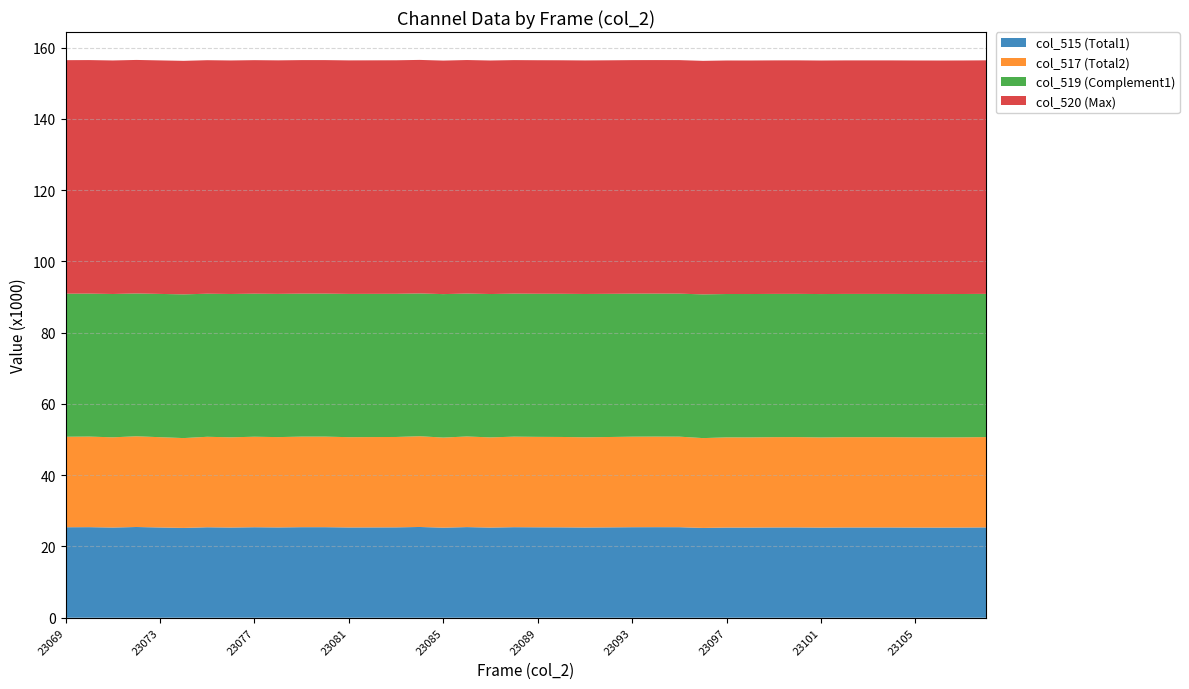

Reading left to right, transcribe all the data shown in this chart.

col_515 (Total1): 23069=25395	23070=25418	23071=25314	23072=25459	23073=25332	23074=25207	23075=25388	23076=25314	23077=25397	23078=25344	23079=25412	23080=25412	23081=25335	23082=25349	23083=25363	23084=25466	23085=25279	23086=25432	23087=25303	23088=25409	23089=25378	23090=25364	23091=25319	23092=25357	23093=25404	23094=25416	23095=25407	23096=25204	23097=25306	23098=25302	23099=25336	23100=25344	23101=25295	23102=25330	23103=25332	23104=25330	23105=25307	23106=25297	23107=25311	23108=25349
col_517 (Total2): 23069=25395	23070=25418	23071=25314	23072=25459	23073=25332	23074=25207	23075=25388	23076=25314	23077=25397	23078=25344	23079=25412	23080=25412	23081=25335	23082=25349	23083=25363	23084=25466	23085=25279	23086=25432	23087=25303	23088=25409	23089=25378	23090=25364	23091=25319	23092=25357	23093=25404	23094=25416	23095=25407	23096=25204	23097=25306	23098=25302	23099=25336	23100=25344	23101=25295	23102=25330	23103=25332	23104=25330	23105=25307	23106=25297	23107=25311	23108=25349
col_519 (Complement1): 23069=40140	23070=40117	23071=40221	23072=40076	23073=40203	23074=40328	23075=40147	23076=40221	23077=40138	23078=40191	23079=40123	23080=40123	23081=40200	23082=40186	23083=40172	23084=40069	23085=40256	23086=40103	23087=40232	23088=40126	23089=40157	23090=40171	23091=40216	23092=40178	23093=40131	23094=40119	23095=40128	23096=40331	23097=40229	23098=40233	23099=40199	23100=40191	23101=40240	23102=40205	23103=40203	23104=40205	23105=40228	23106=40238	23107=40224	23108=40186
col_520 (Max): 23069=65535	23070=65535	23071=65535	23072=65535	23073=65535	23074=65535	23075=65535	23076=65535	23077=65535	23078=65535	23079=65535	23080=65535	23081=65535	23082=65535	23083=65535	23084=65535	23085=65535	23086=65535	23087=65535	23088=65535	23089=65535	23090=65535	23091=65535	23092=65535	23093=65535	23094=65535	23095=65535	23096=65535	23097=65535	23098=65535	23099=65535	23100=65535	23101=65535	23102=65535	23103=65535	23104=65535	23105=65535	23106=65535	23107=65535	23108=65535